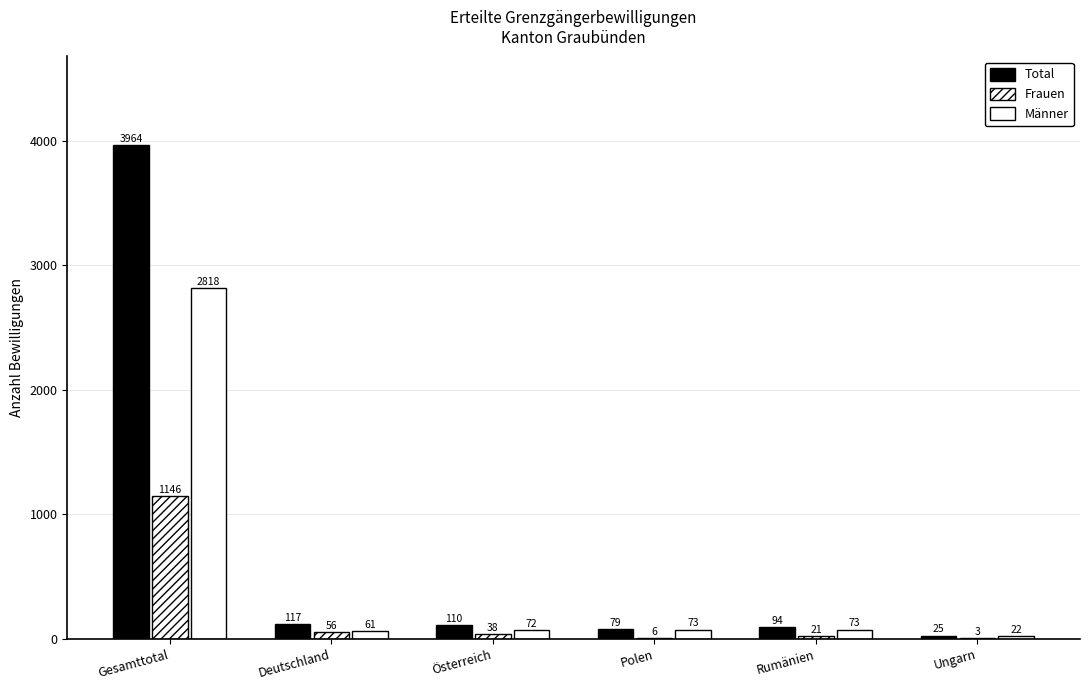

What value does the Frauen series have at Österreich, to the nearest 50?

50